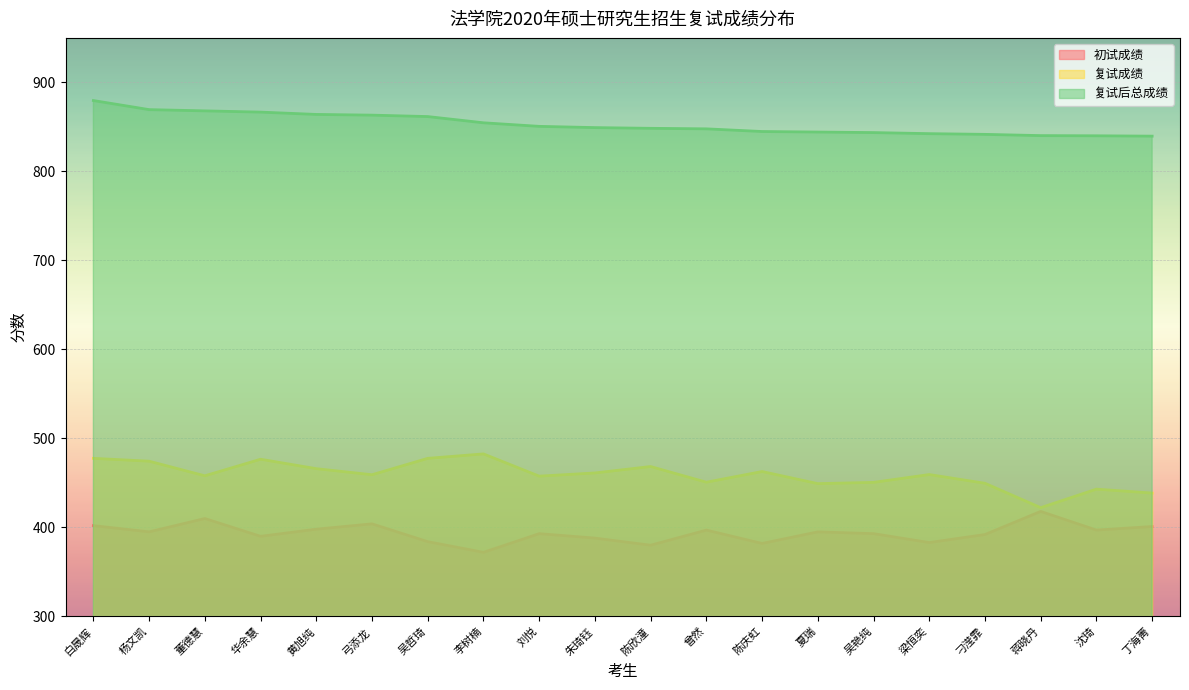

Does the chart display data point markers on the line(s)?

No